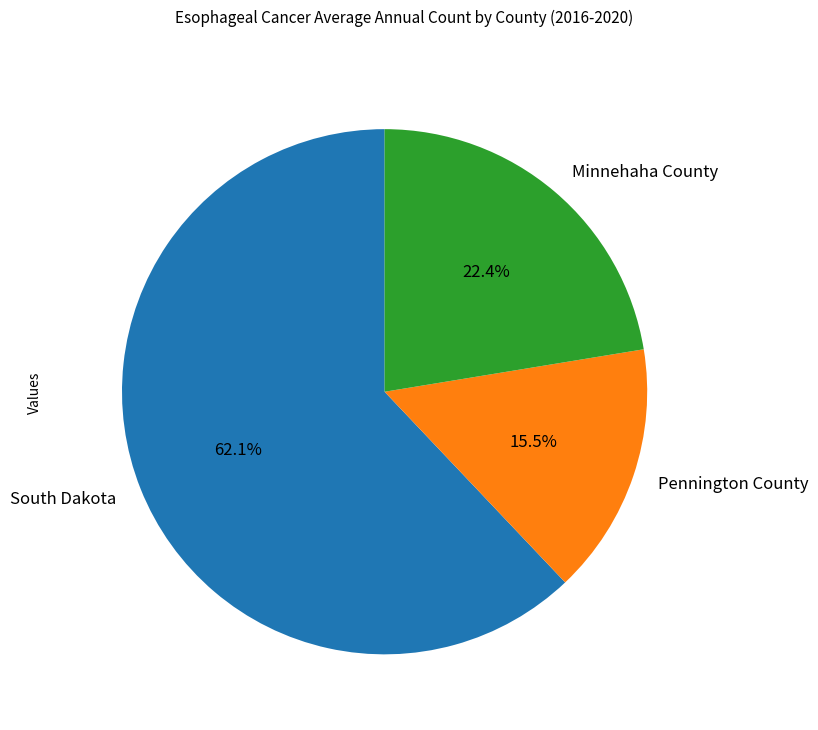

To the nearest percent, what percentage of the pie is Minnehaha County?

22%